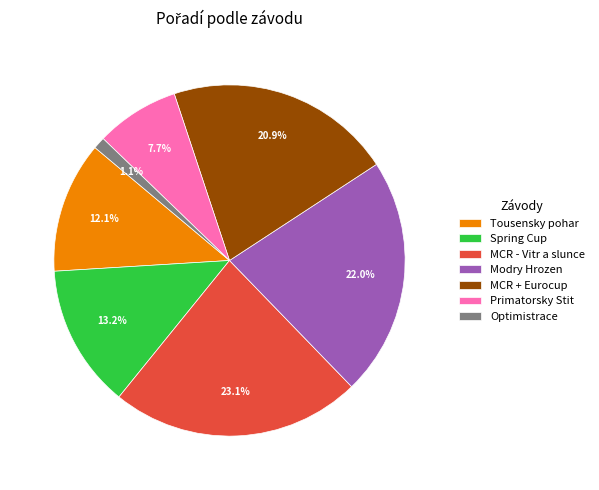

Count the number of slices in the pie.

7